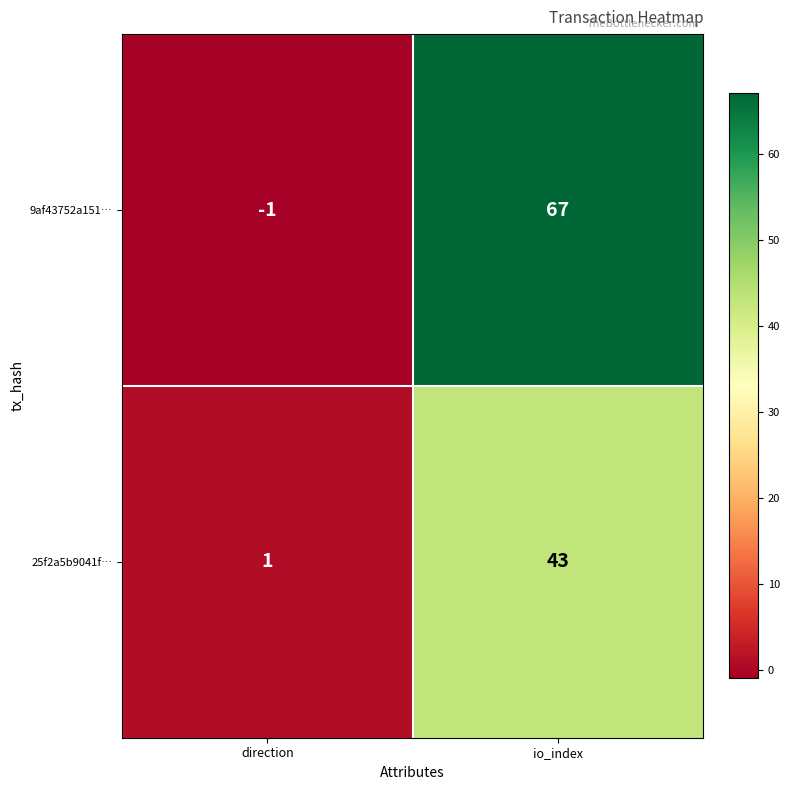

Which category has the highest value across all series?

io_index